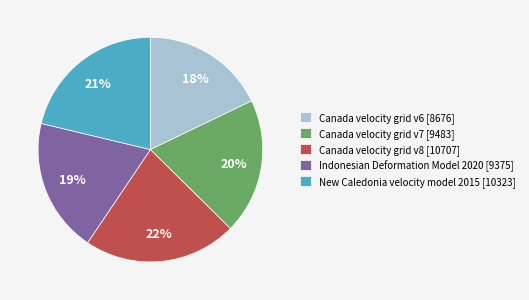

Is there any slice that represents more than half of the pie?

No